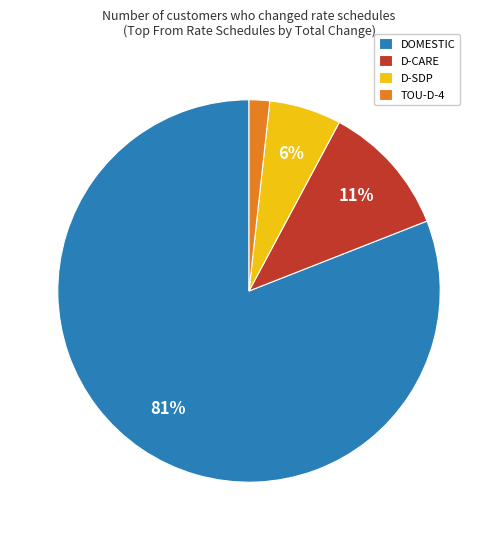

Is there a majority slice in this chart?

Yes